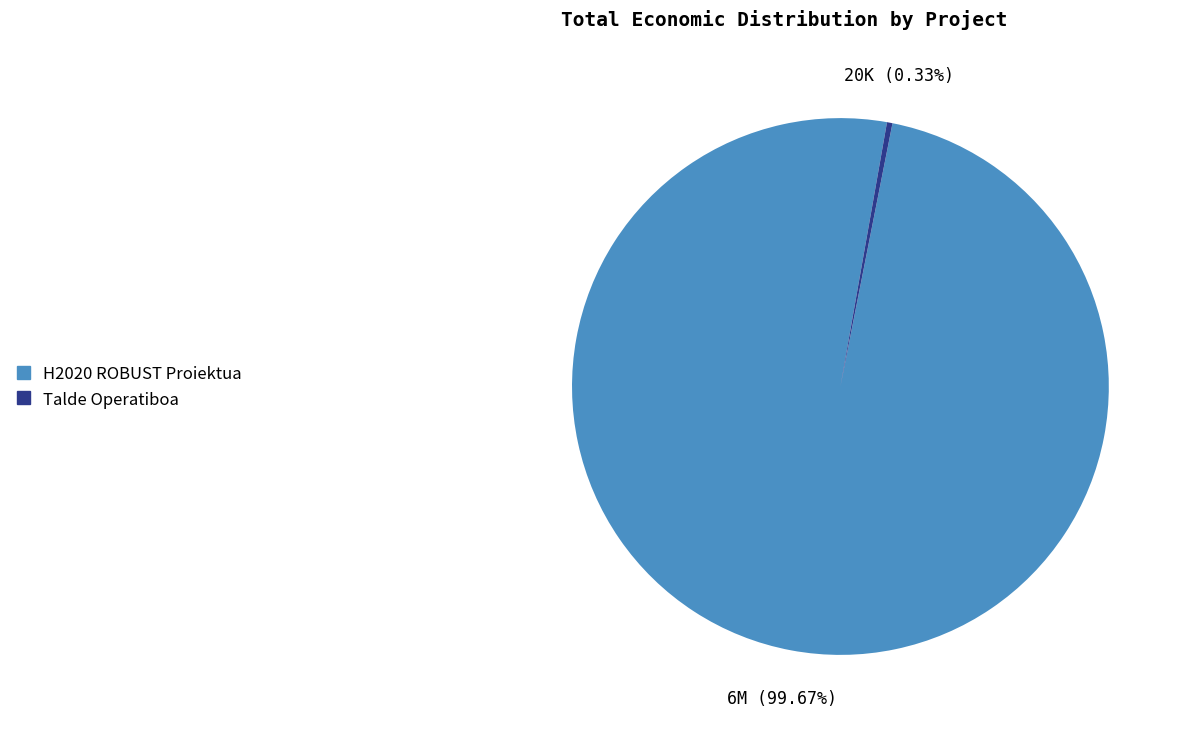

What is the largest slice in the pie chart?

H2020 ROBUST Proiektua